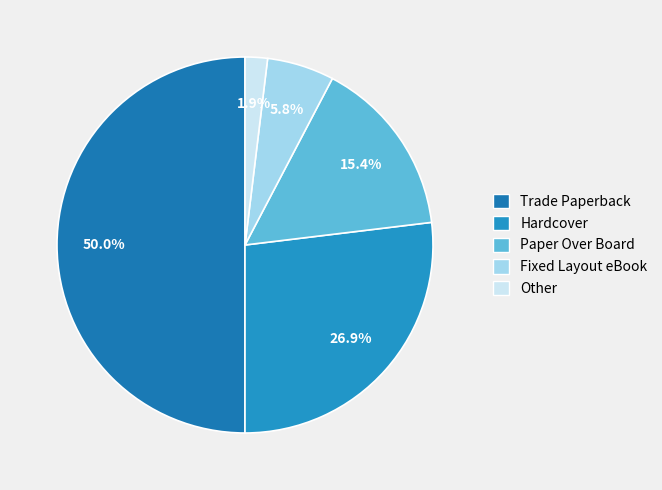

To the nearest percent, what is the average slice percentage?

20%